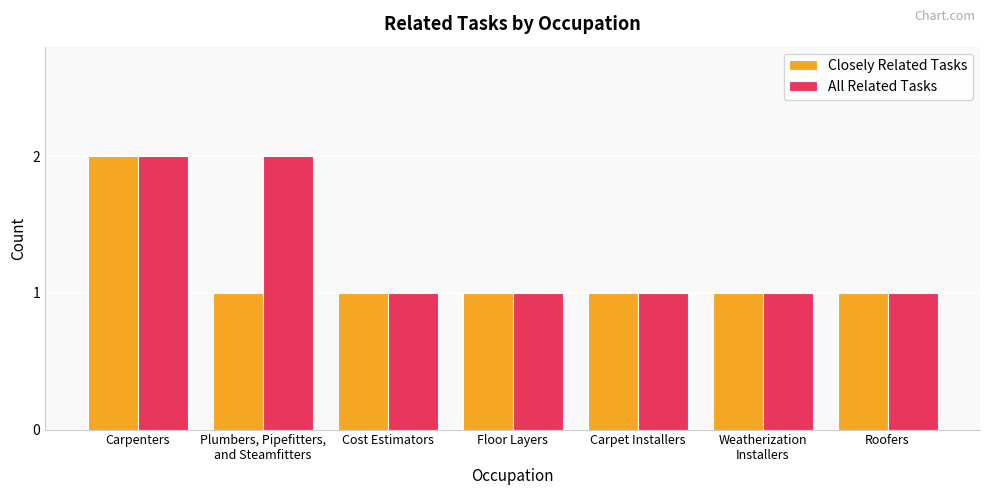

How many bars are there in total?

14